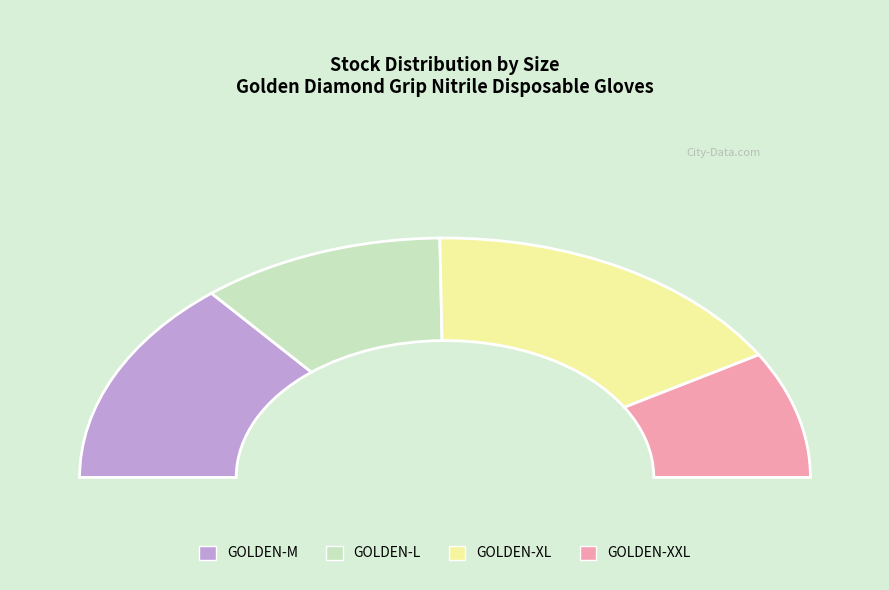

How many segments does this pie chart have?

4